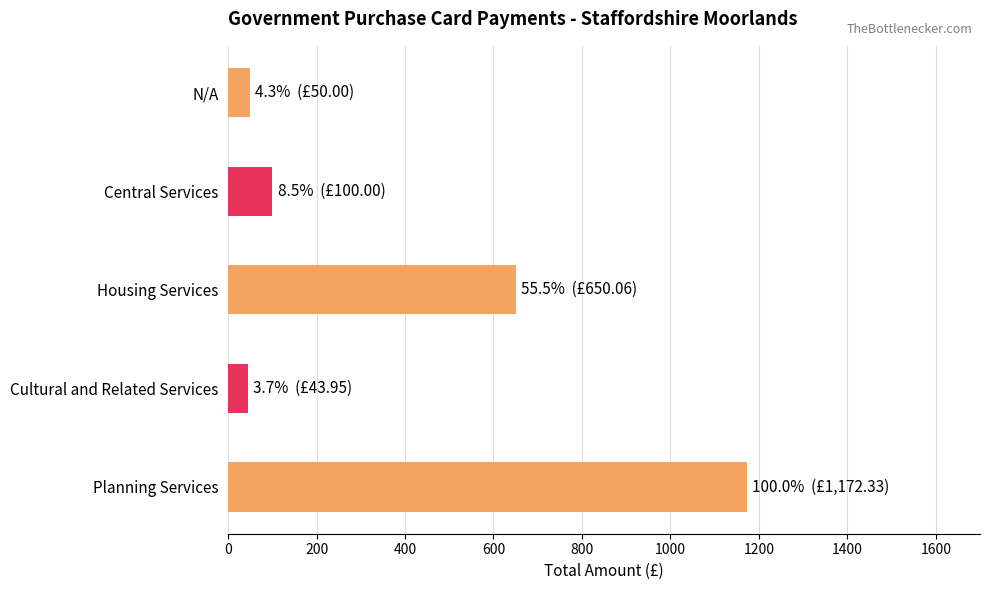

The value at Planning Services is 1172.3. True or false?

True